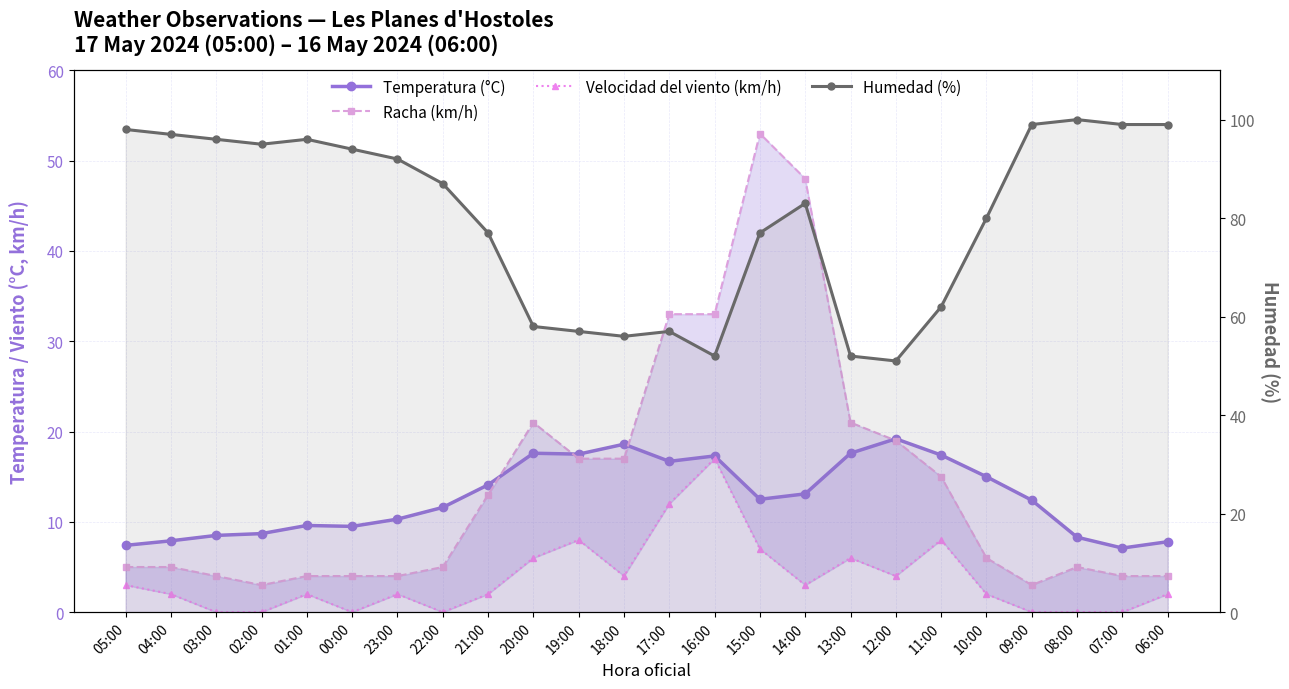

Where does the Velocidad del viento (km/h) series first go above 2?

05:00